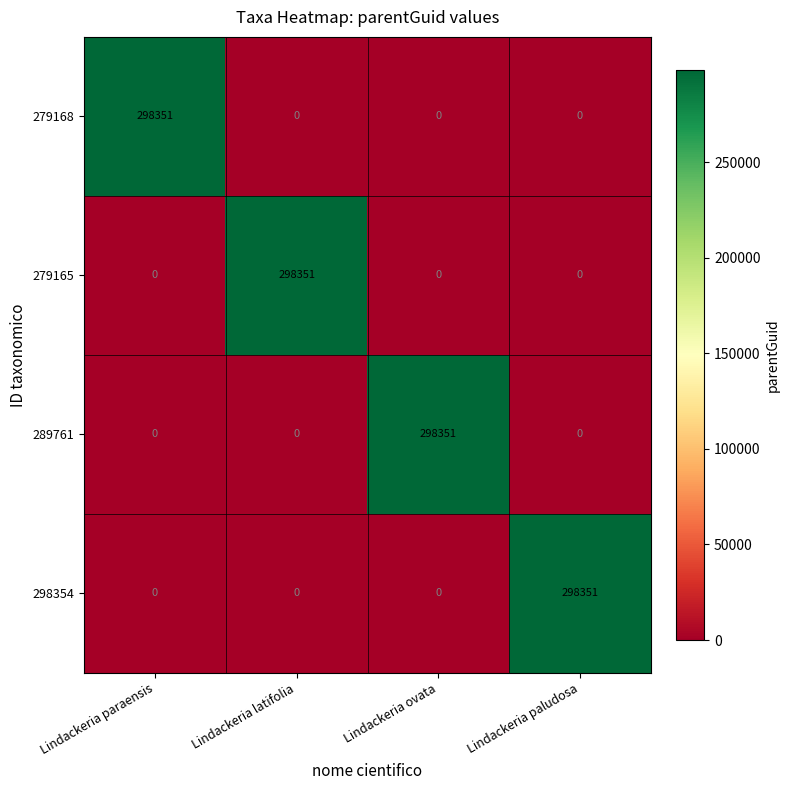

The value of 279168 at Lindackeria paraensis is 434617. True or false?

False